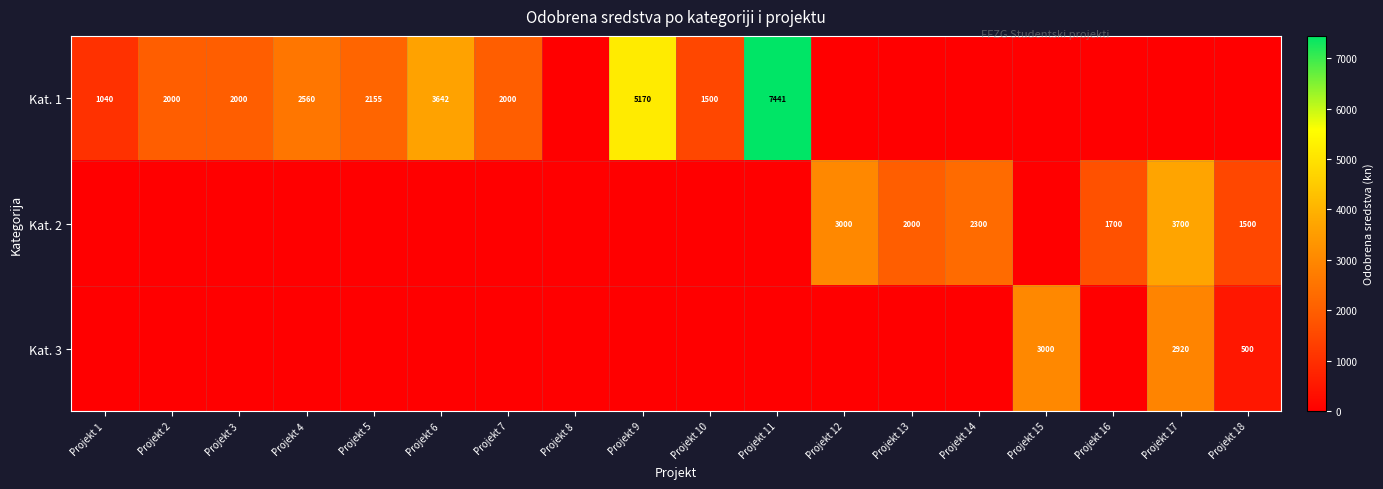

Which label corresponds to the largest value in the chart?

Projekt 11